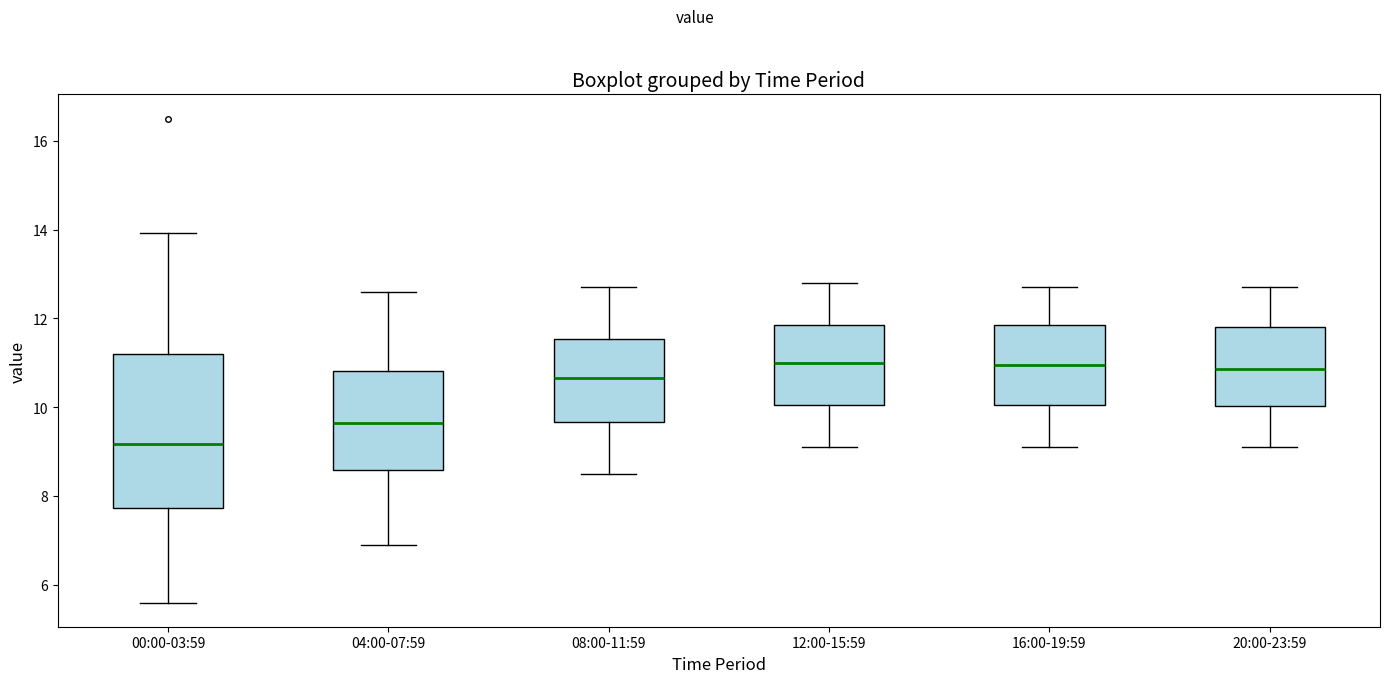

Which box is the tallest, from its lower edge to its upper edge?

00:00-03:59